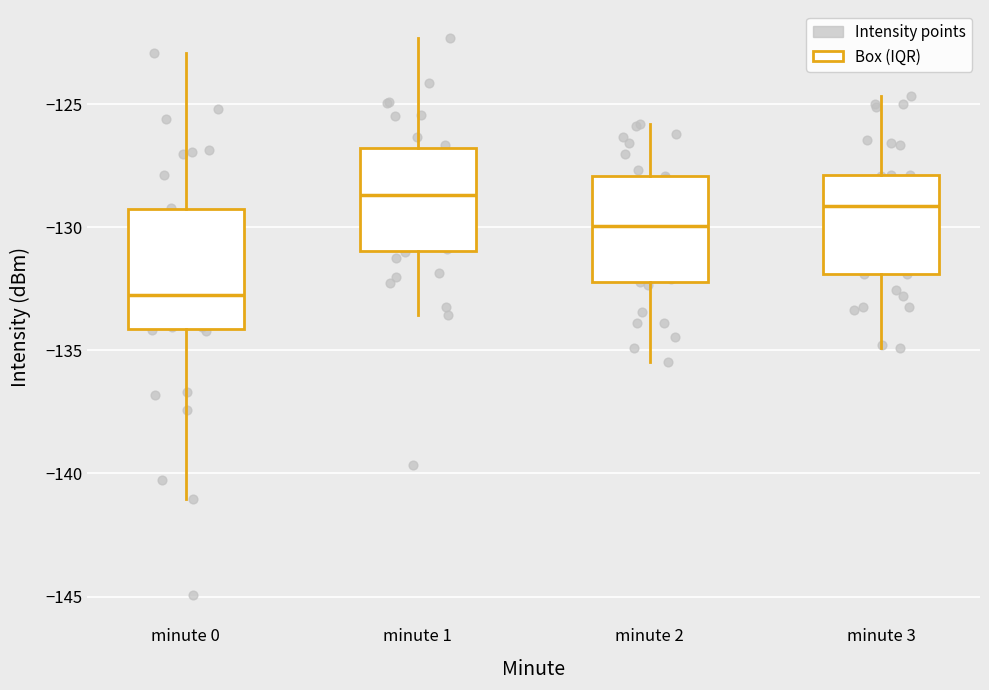

Reading left to right, read every box against the y-axis: the position of its median line, the range the box covers, and the ends of its whiskers. The values are not printed on the chart, so give them approximately, as read against the axis.

minute 0: median -132.5, box -134.0 to -129.5, whiskers -141.0 to -123.0
minute 1: median -128.5, box -131.0 to -127.0, whiskers -133.5 to -122.5
minute 2: median -130.0, box -132.0 to -128.0, whiskers -135.5 to -126.0
minute 3: median -129.0, box -132.0 to -128.0, whiskers -135.0 to -124.5